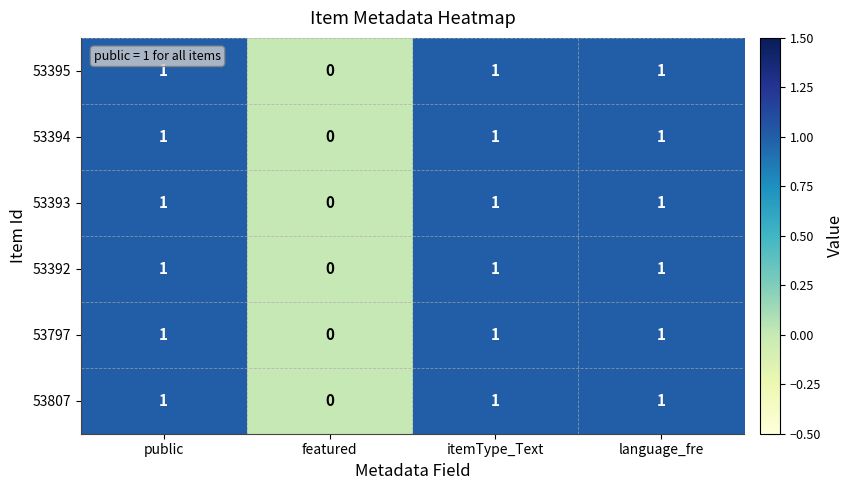

Reading right to left, extract all data points from this chart.

53395: language_fre=1	itemType_Text=1	featured=0	public=1
53394: language_fre=1	itemType_Text=1	featured=0	public=1
53393: language_fre=1	itemType_Text=1	featured=0	public=1
53392: language_fre=1	itemType_Text=1	featured=0	public=1
53797: language_fre=1	itemType_Text=1	featured=0	public=1
53807: language_fre=1	itemType_Text=1	featured=0	public=1